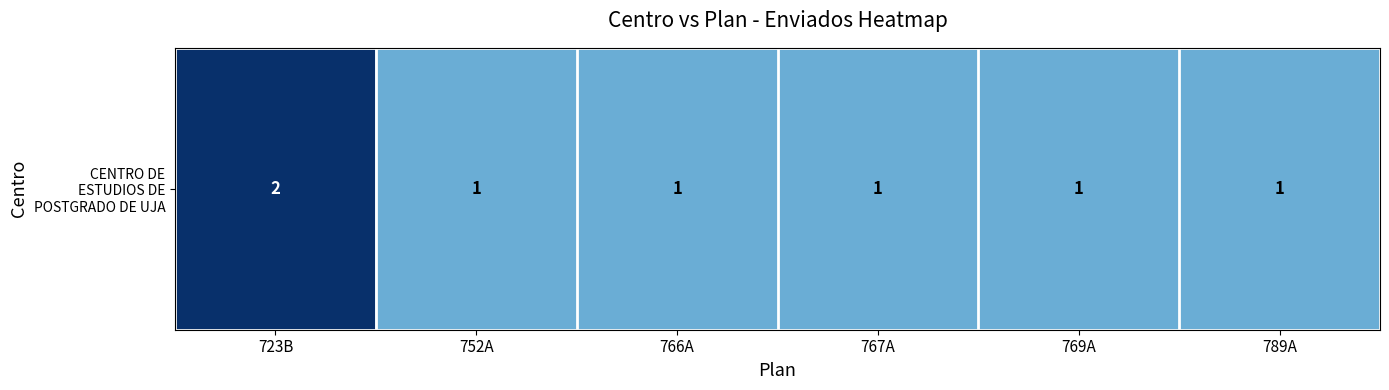

Which has a higher value, 723B or 767A?

723B